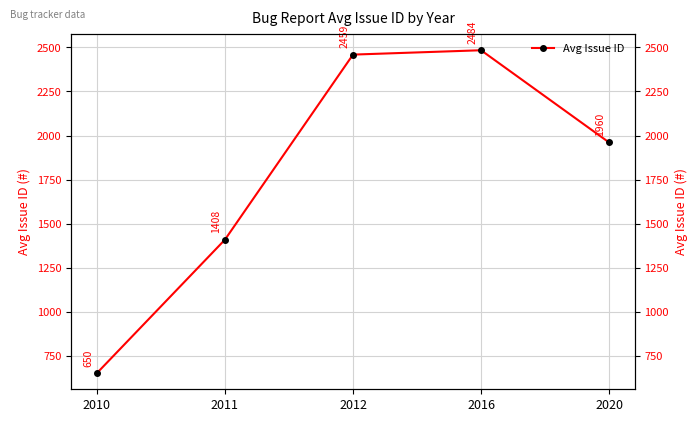

How many lines are shown in the chart?

1